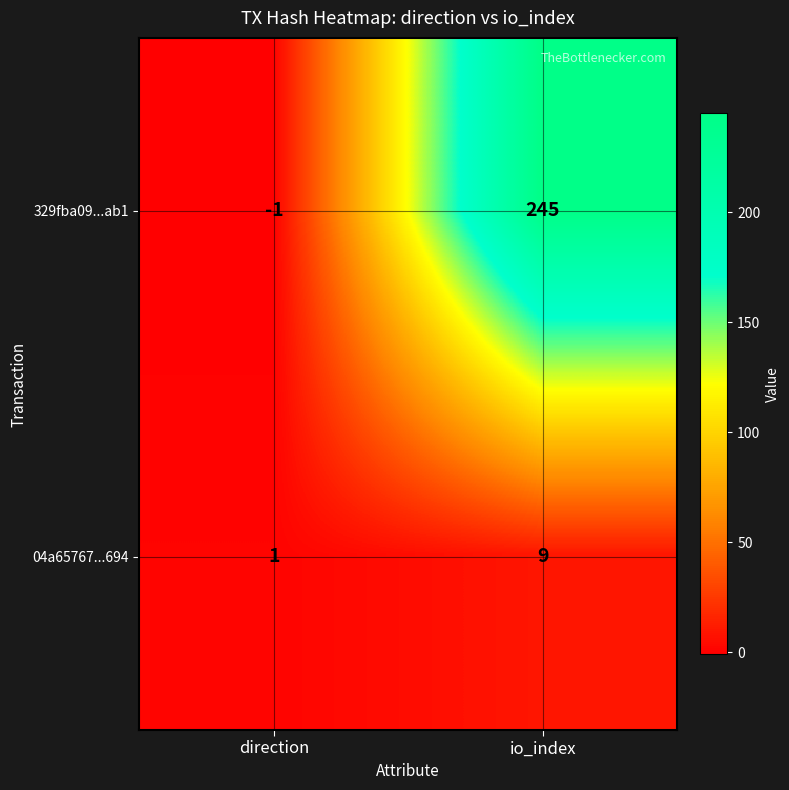

What is the difference between the maximum and minimum values in the 329fba09...ab1 series?

246